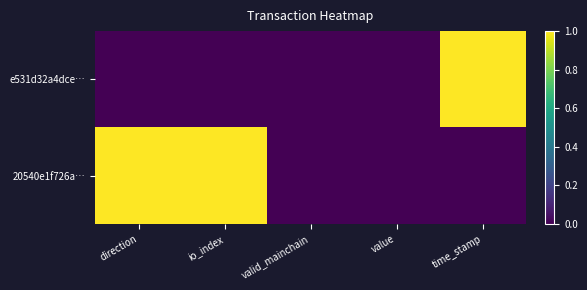

Reading left to right, extract all data points from this chart.

e531d32a4dce…: direction=0	io_index=0	valid_mainchain=0	value=0	time_stamp=1
20540e1f726a…: direction=1	io_index=1	valid_mainchain=0	value=0	time_stamp=0